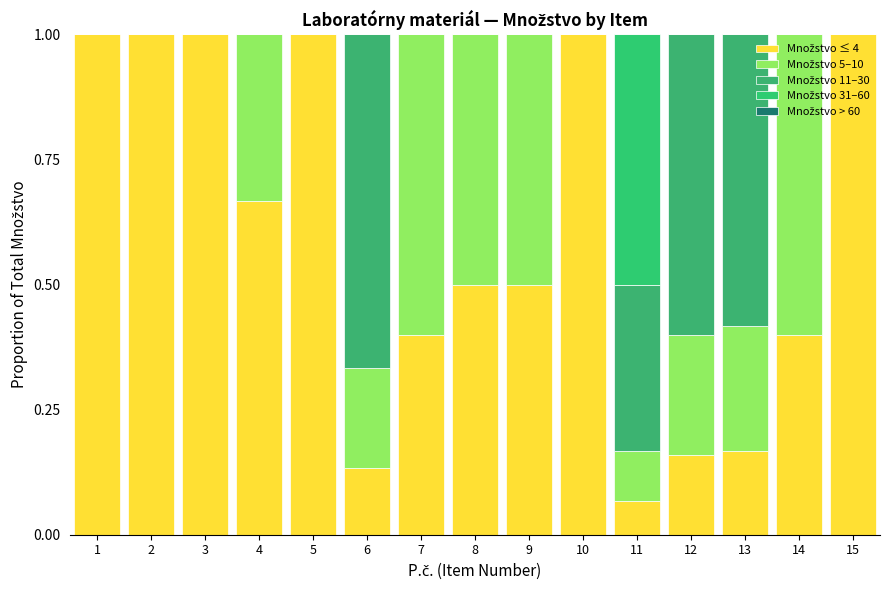

What is the difference between the second highest and second lowest values in the Množstvo 5–10 series?

0.6